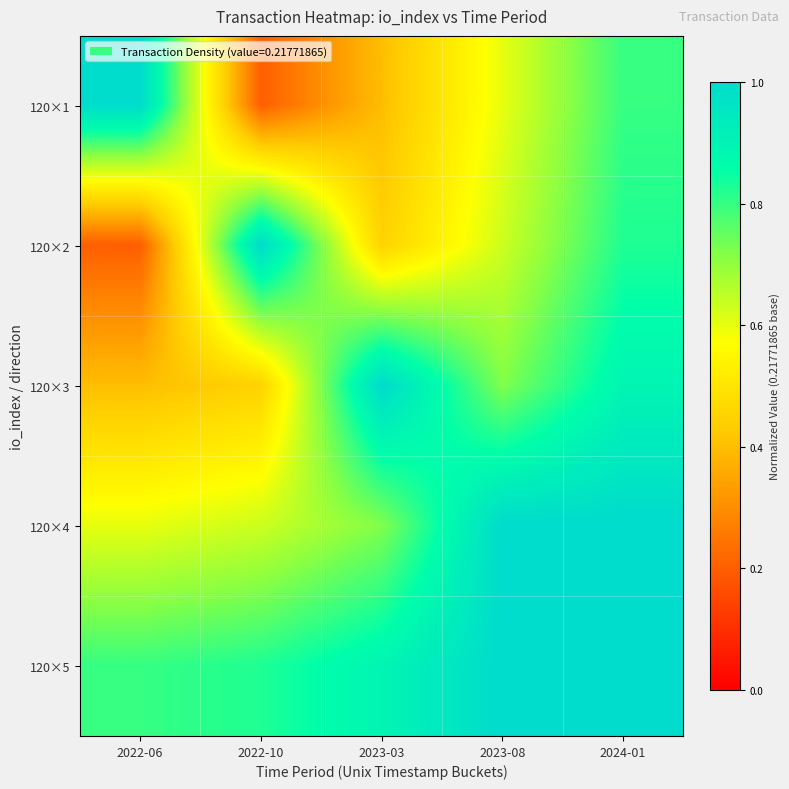

What is the spread (max minus min) of values at 2023-08?

0.4